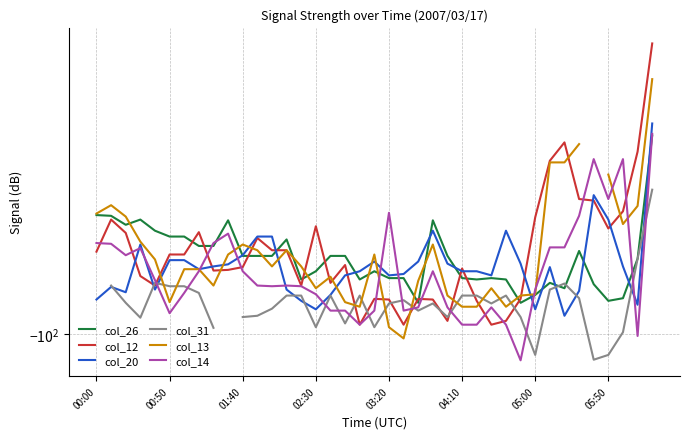

Which series has the largest total across all categories?

col_12